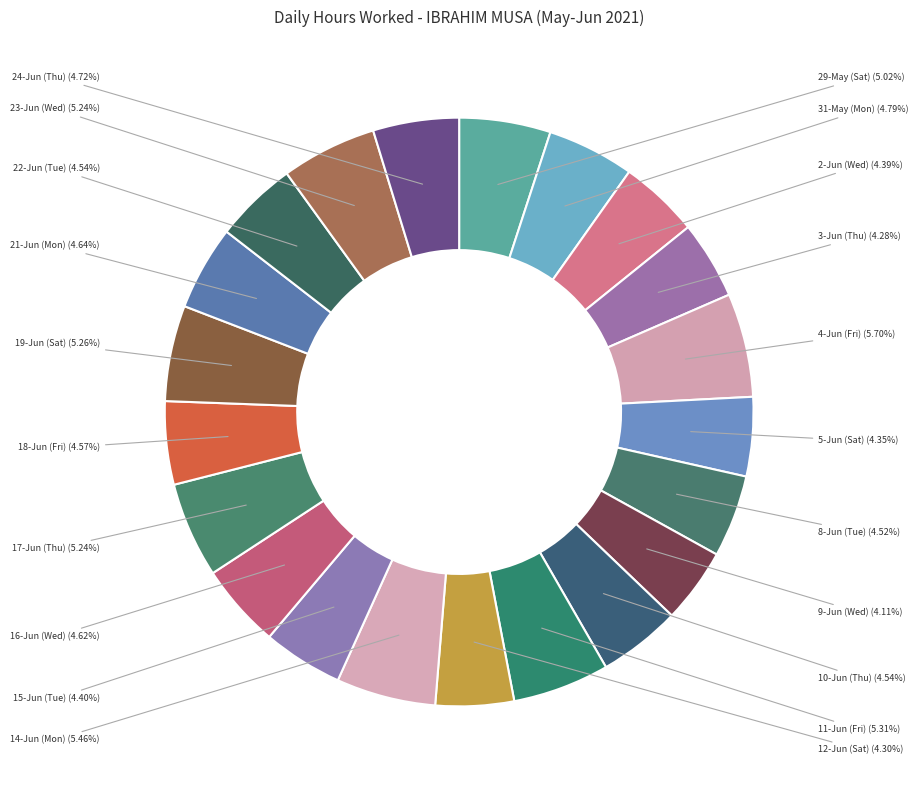

Count the number of slices in the pie.

21